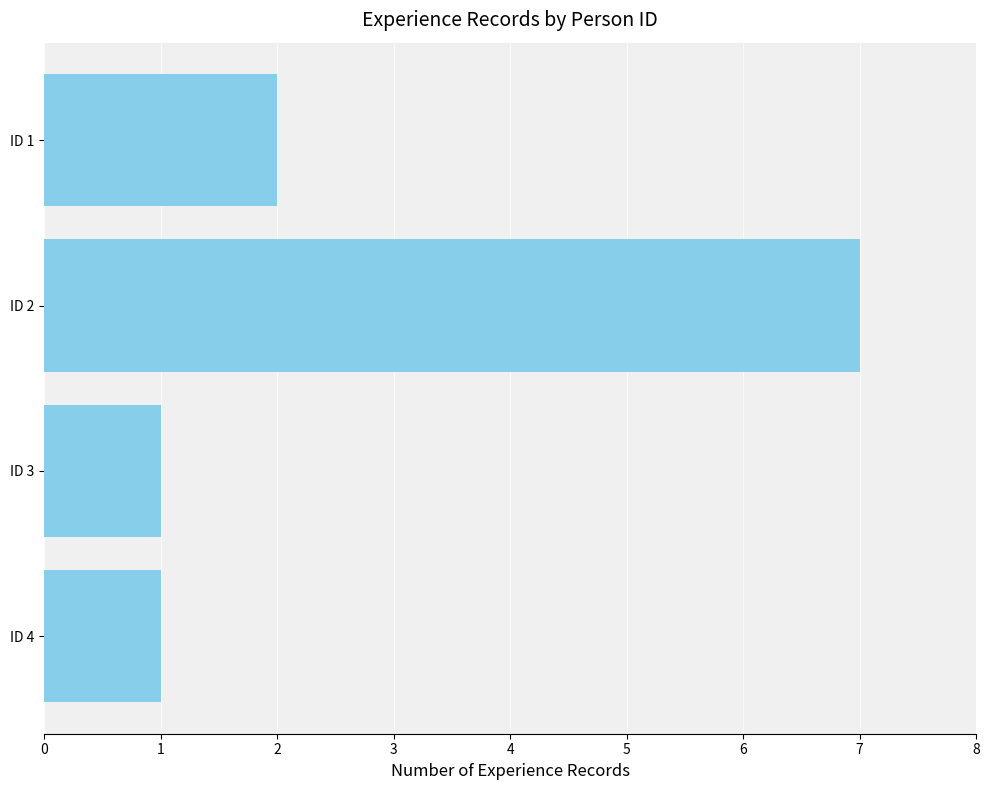

True or false: the data shows 2 at ID 1.

True